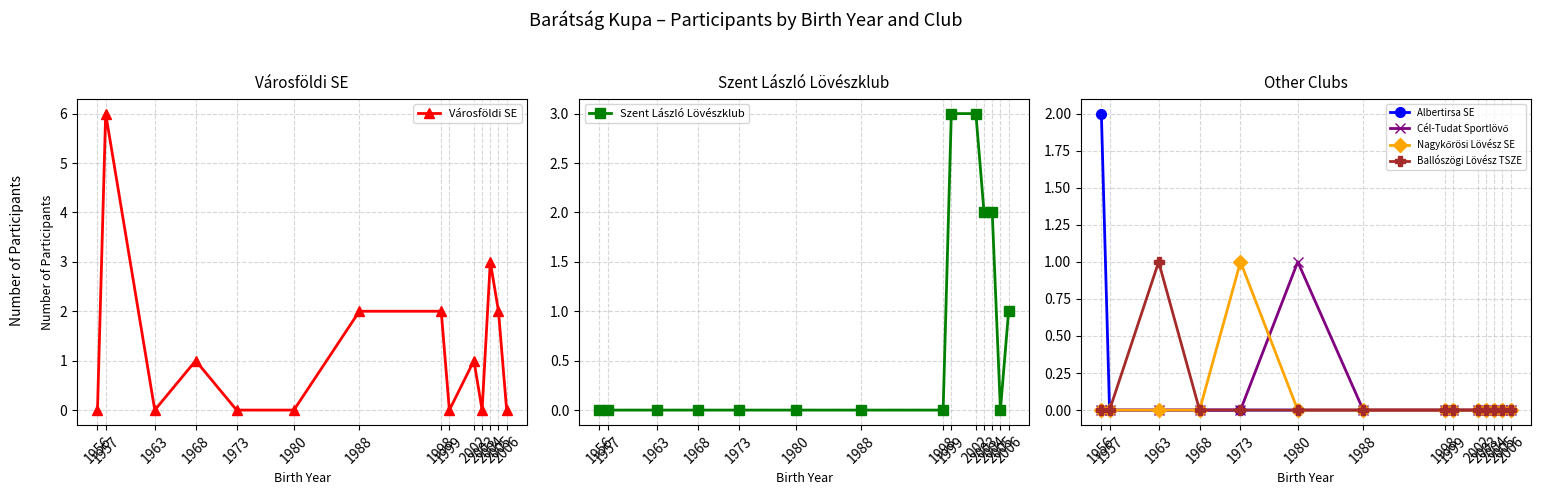

Reading right to left, transcribe all the data shown in this chart.

Városföldi SE: 0	2	3	0	1	0	2	2	0	0	1	0	6	0
Szent László Lövészklub: 1	0	2	2	3	3	0	0	0	0	0	0	0	0
Albertirsa SE: 0	0	0	0	0	0	0	0	0	0	0	0	0	2
Cél-Tudat Sportlövő: 0	0	0	0	0	0	0	0	1	0	0	0	0	0
Nagykőrösi Lövész SE: 0	0	0	0	0	0	0	0	0	1	0	0	0	0
Ballószögi Lövész TSZE: 0	0	0	0	0	0	0	0	0	0	0	1	0	0